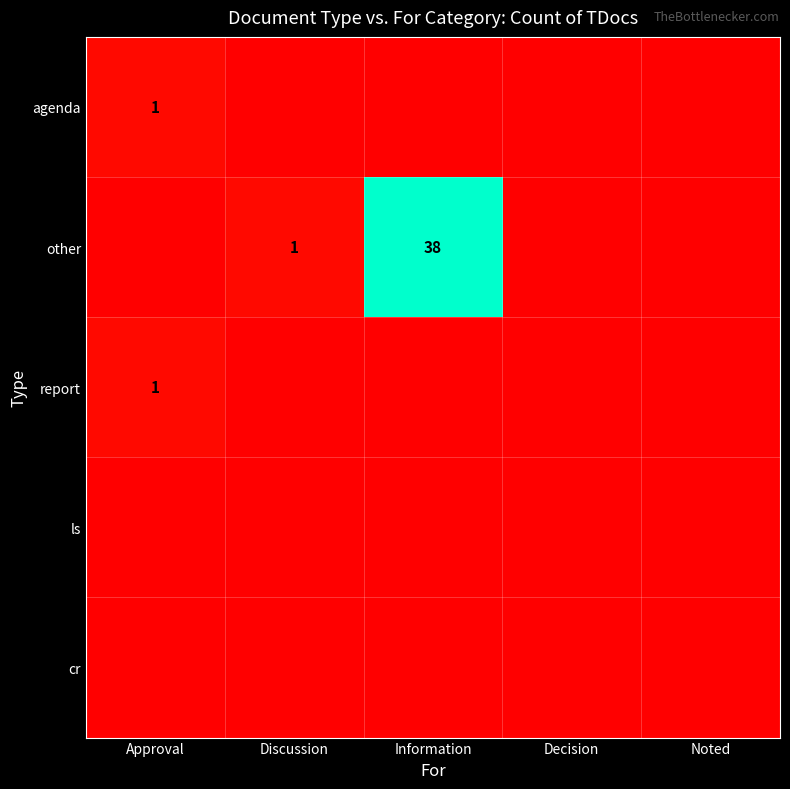

True or false: agenda has a value of 2 at Approval.

False